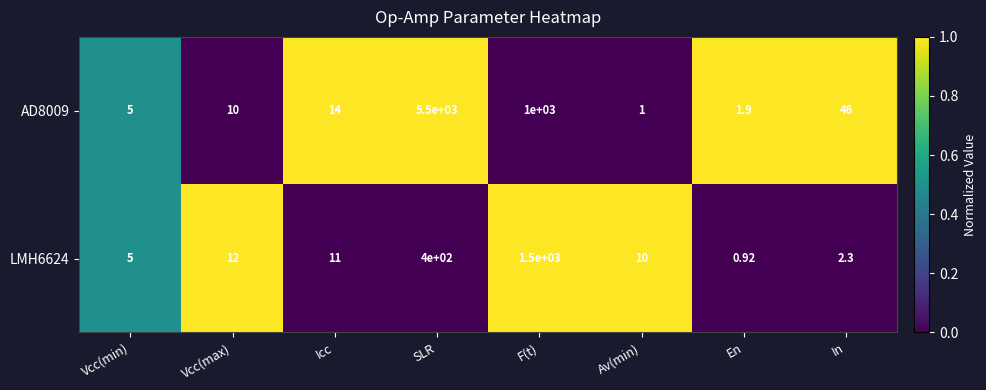

How many data points does each series have?

8